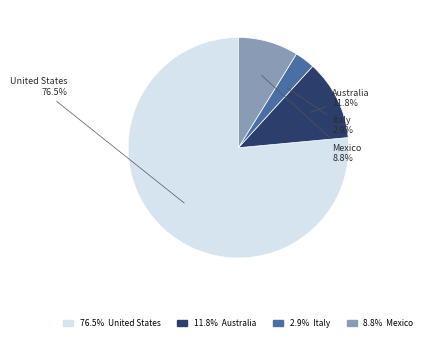

Which slice represents more than half of the pie?

United States